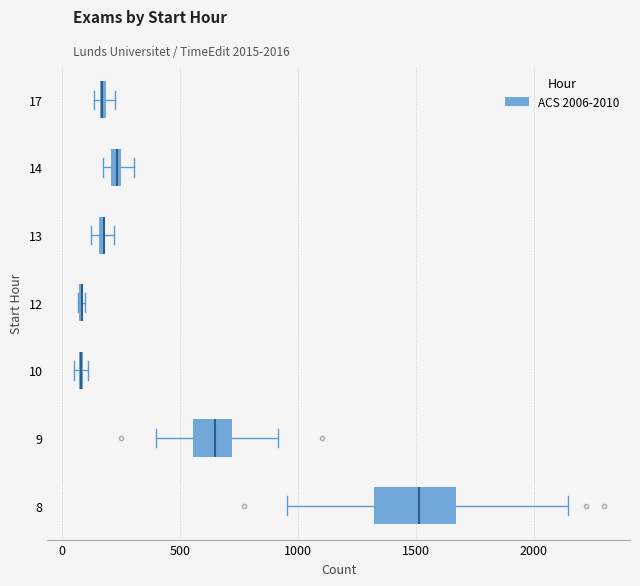

Where does the median line of the box at y = 8 sit on the x-axis? The values are not printed on the chart, so give them approximately, as read against the axis.

1500